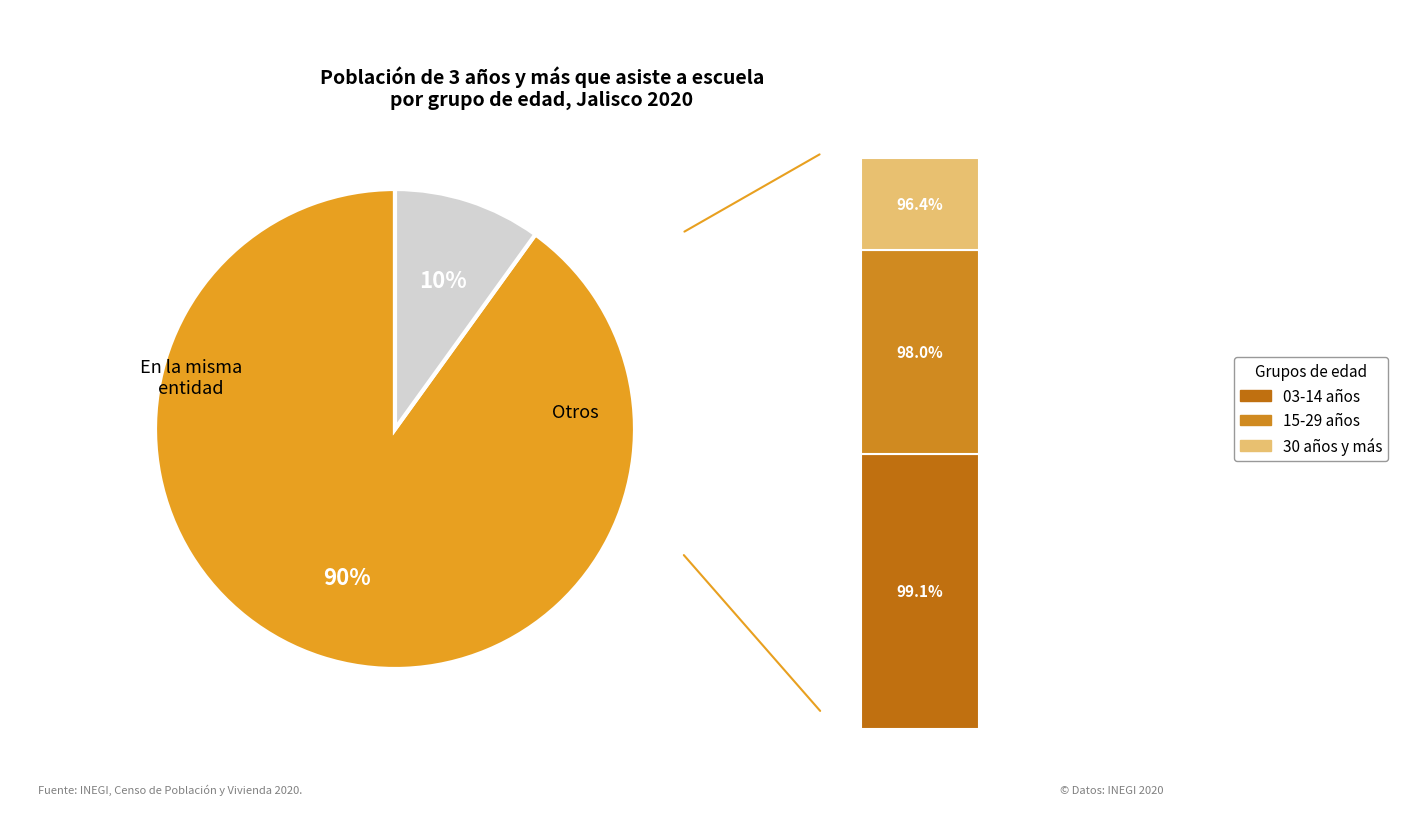

To the nearest percent, what percentage of the pie is 03-14 años?

34%